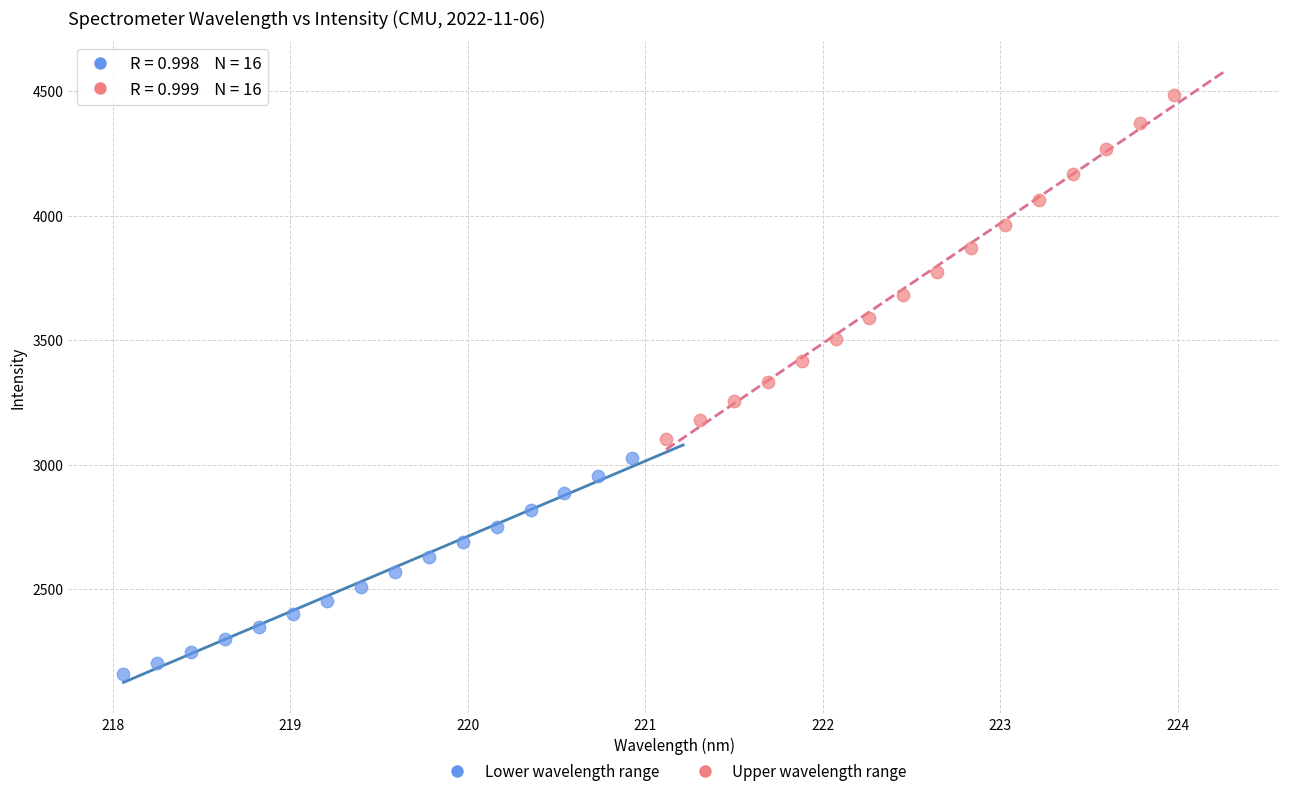

Which series reaches the maximum Y coordinate?

Upper wavelength range